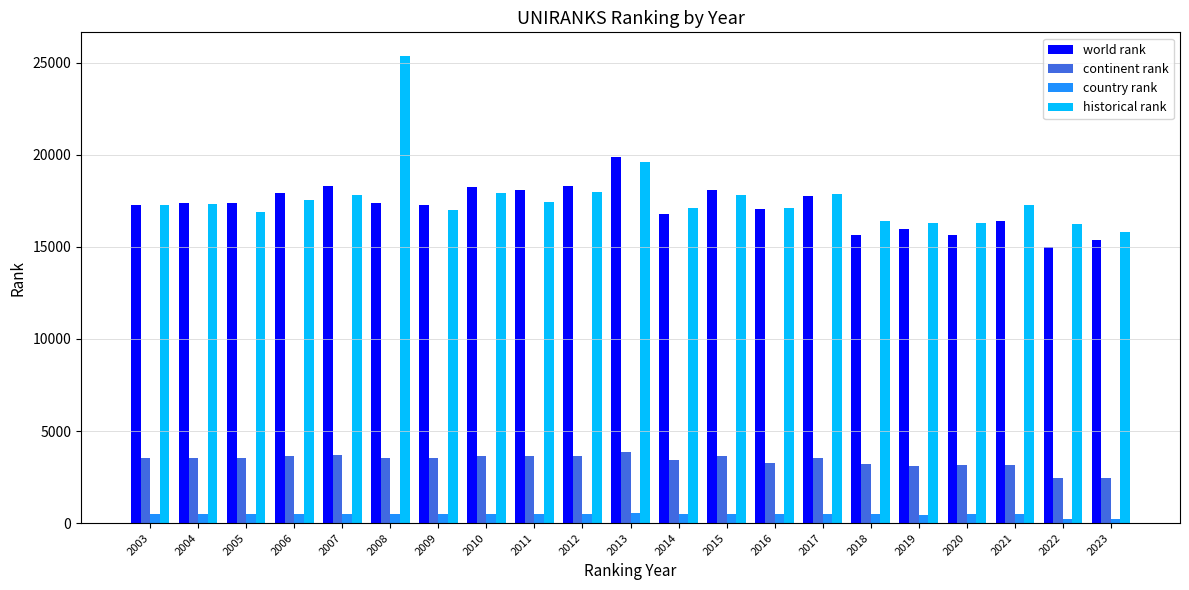

What are all the series names shown in the legend?

world rank, continent rank, country rank, historical rank